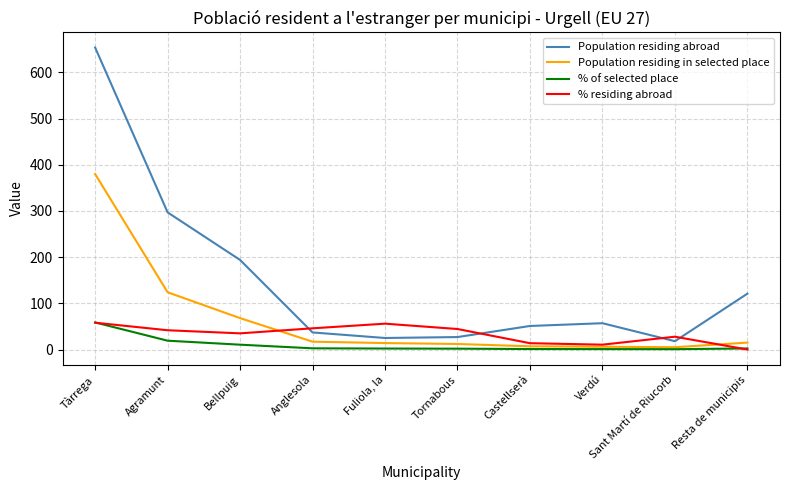

What is the maximum value for % of selected place?

58.6